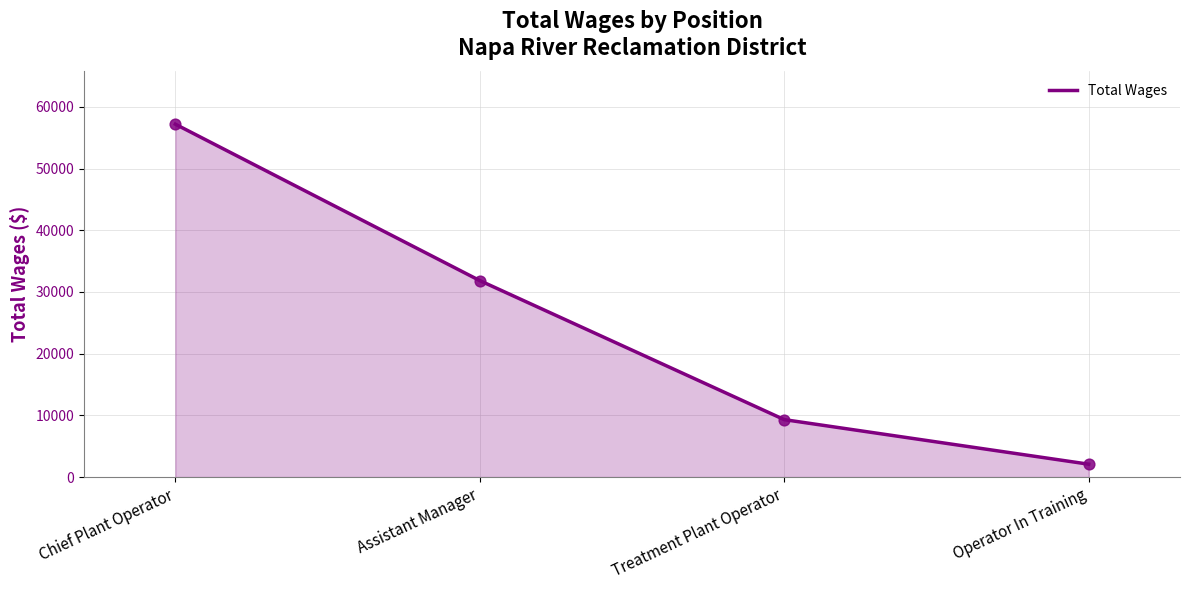

What is the ratio of the value at Chief Plant Operator to the value at Operator In Training?

27.4